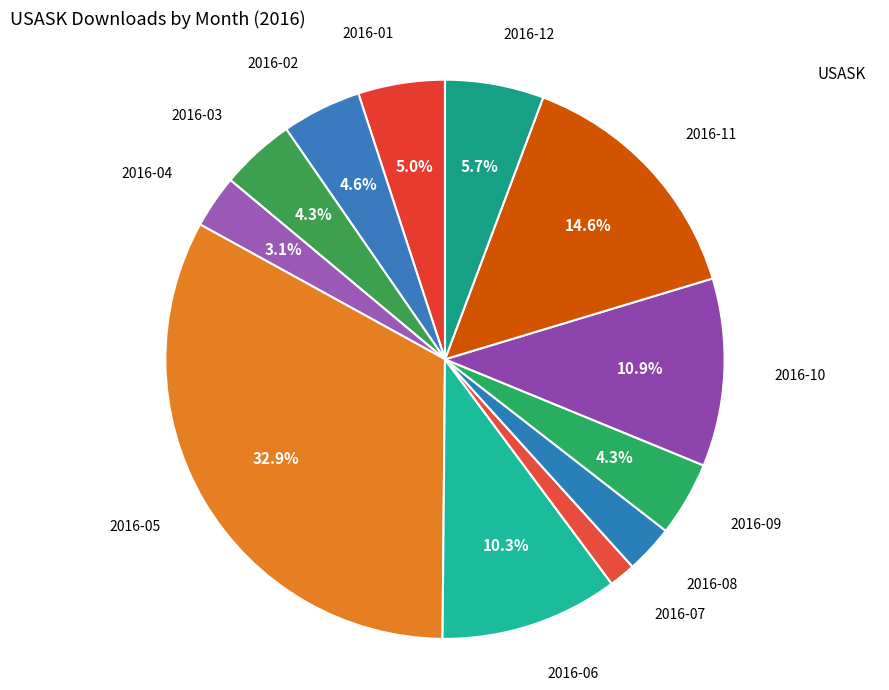

Which category has the biggest portion of the pie?

2016-05